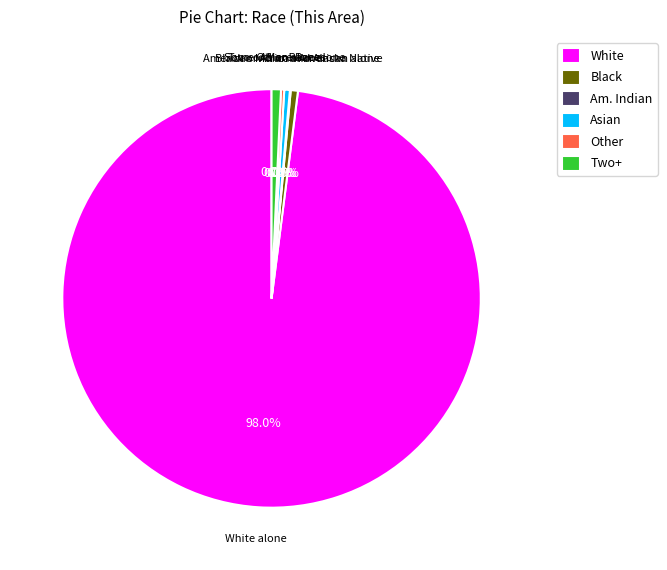

Does White represent more than half of the total?

Yes